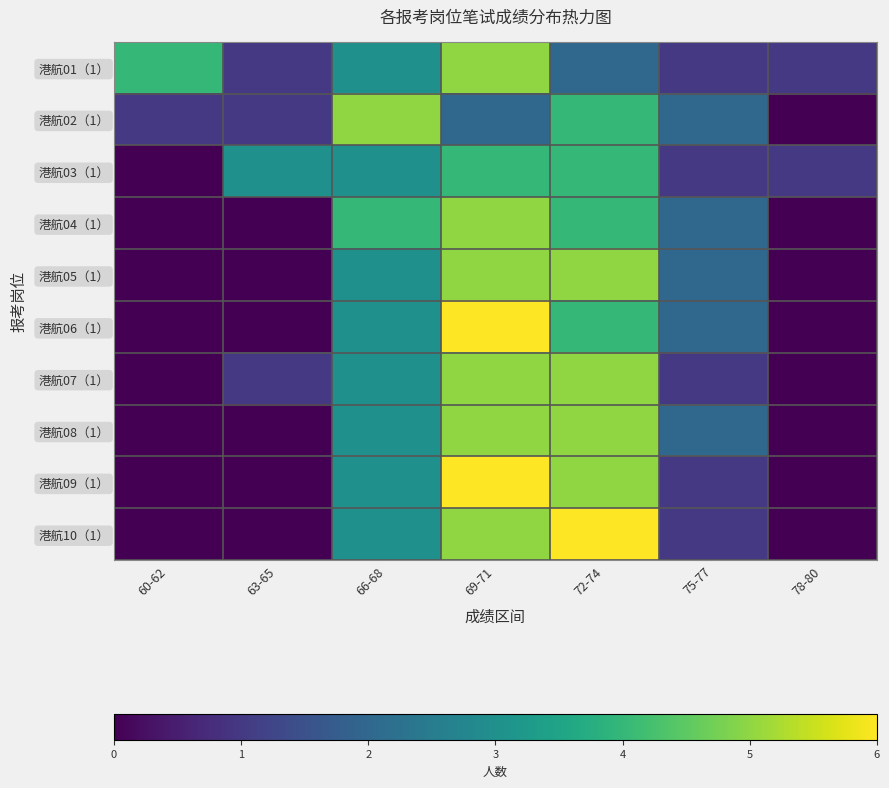

What is the difference between the highest and lowest values at 75-77?

1